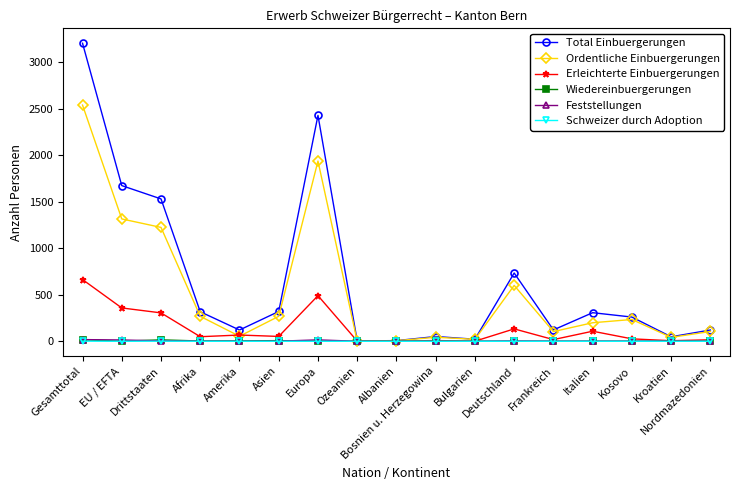

What is the label of the 8th point from the left?

Ozeanien